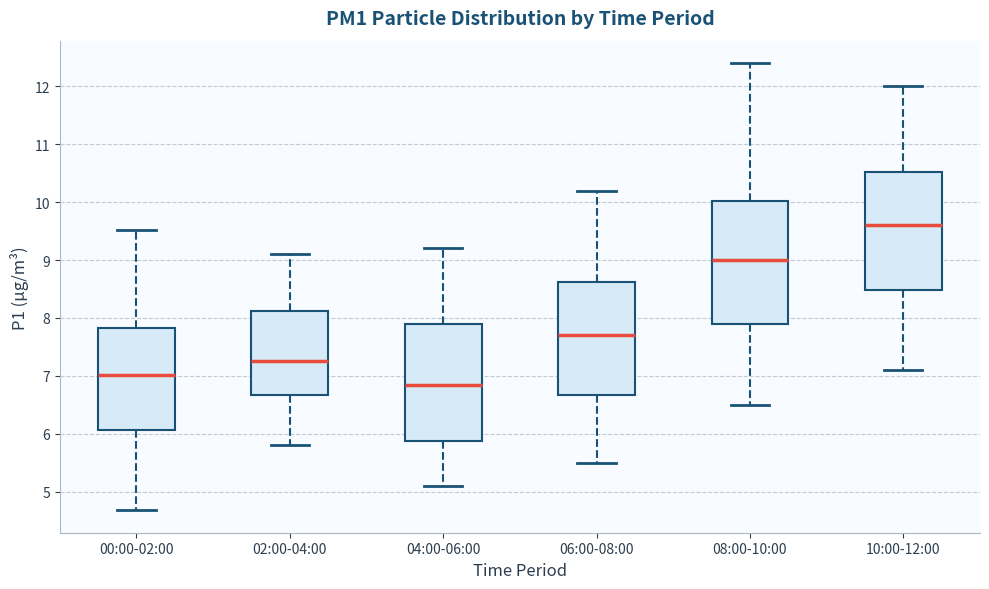

Reading left to right, transcribe this box plot: for each box, give where its median line is, the range the box spans, and where its two whiskers end, as read against the y-axis. The values are not printed on the chart, so give them approximately, as read against the axis.

00:00-02:00: median 7.0, box 6.1 to 7.8, whiskers 4.7 to 9.5
02:00-04:00: median 7.3, box 6.7 to 8.1, whiskers 5.8 to 9.1
04:00-06:00: median 6.9, box 5.9 to 7.9, whiskers 5.1 to 9.2
06:00-08:00: median 7.7, box 6.7 to 8.6, whiskers 5.5 to 10.2
08:00-10:00: median 9.0, box 7.9 to 10.0, whiskers 6.5 to 12.4
10:00-12:00: median 9.6, box 8.5 to 10.5, whiskers 7.1 to 12.0